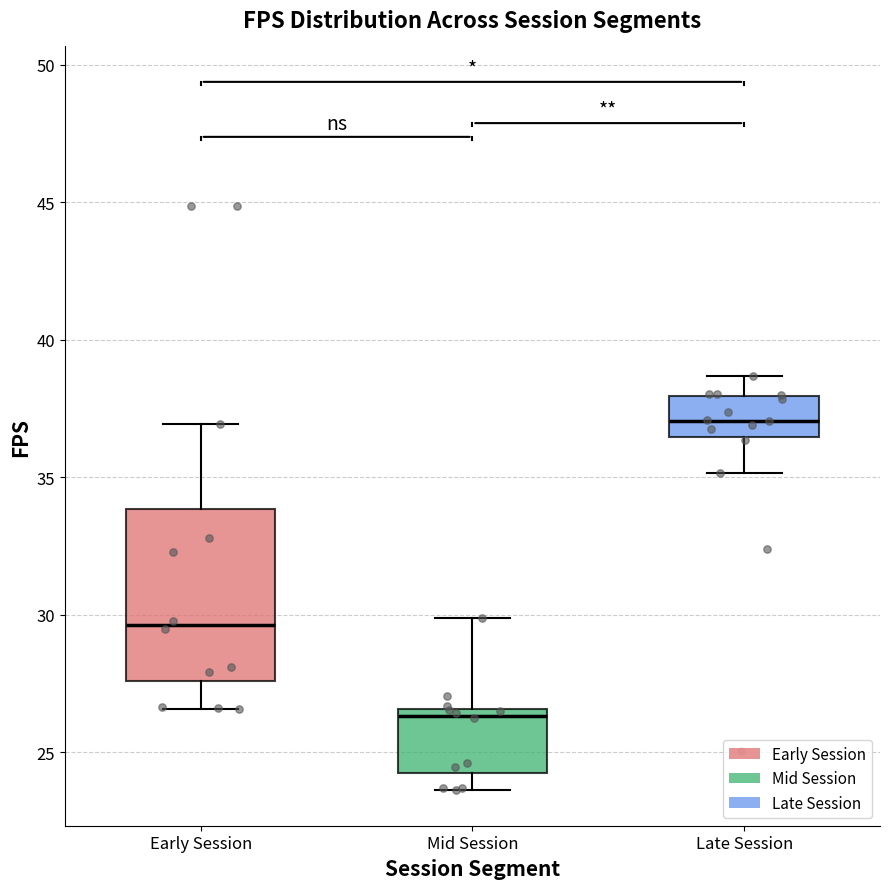

Reading left to right, read every box against the y-axis: the position of its median line, the range the box covers, and the ends of its whiskers. The values are not printed on the chart, so give them approximately, as read against the axis.

Early Session: median 29.5, box 27.5 to 34.0, whiskers 26.5 to 37.0
Mid Session: median 26.5 (just below the box's upper edge), box 24.5 to 26.5, whiskers 23.5 to 30.0
Late Session: median 37.0, box 36.5 to 38.0, whiskers 35.0 to 38.5